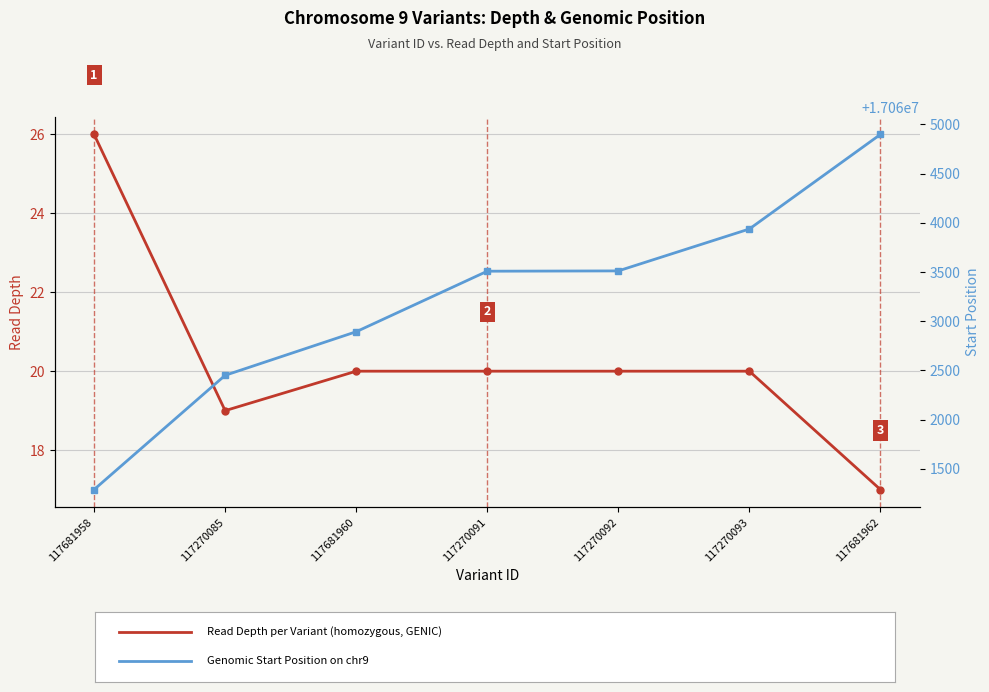

What position from the left is 117270093?

6